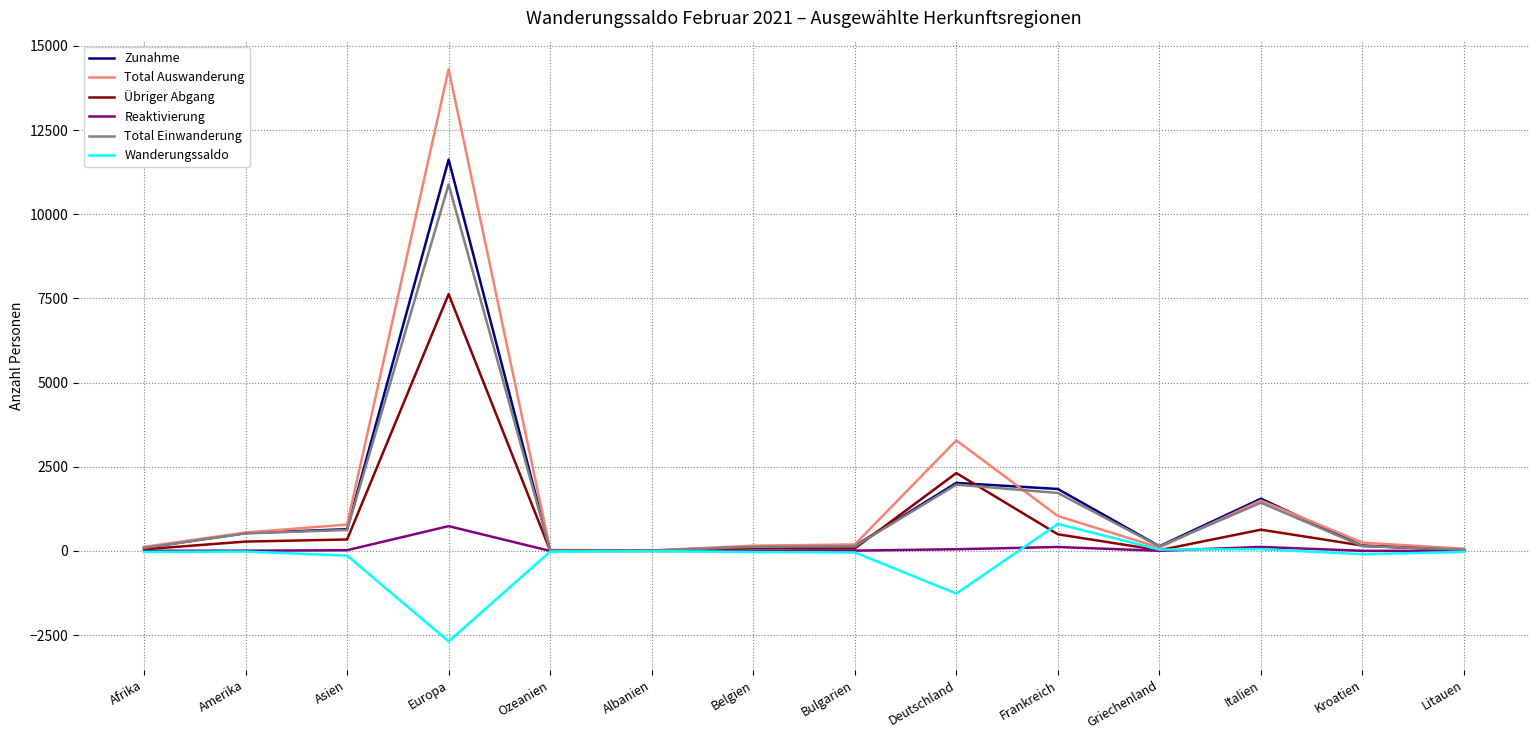

What is the sum of all Übriger Abgang values?

12121